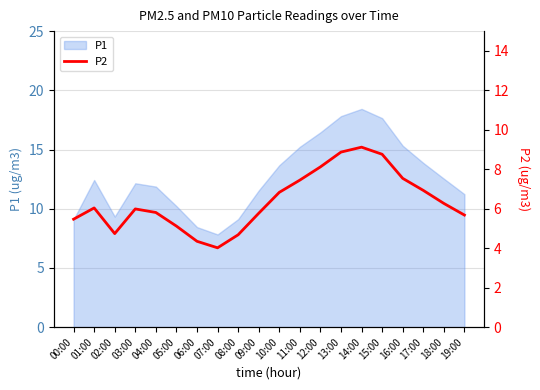

What is the sum of all values?

127.6